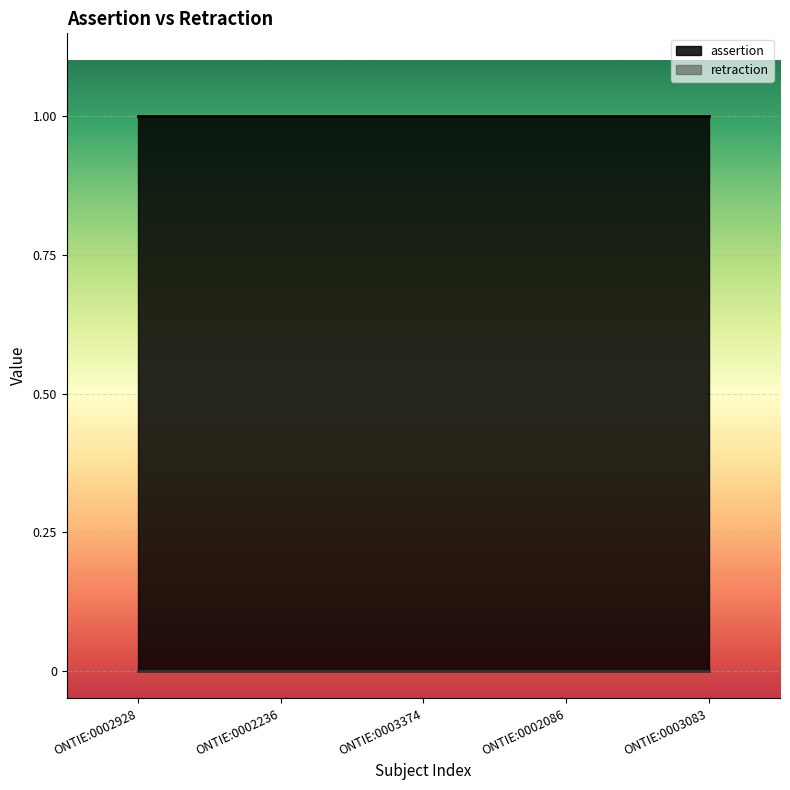

What position from the left is ONTIE:0002236?

2